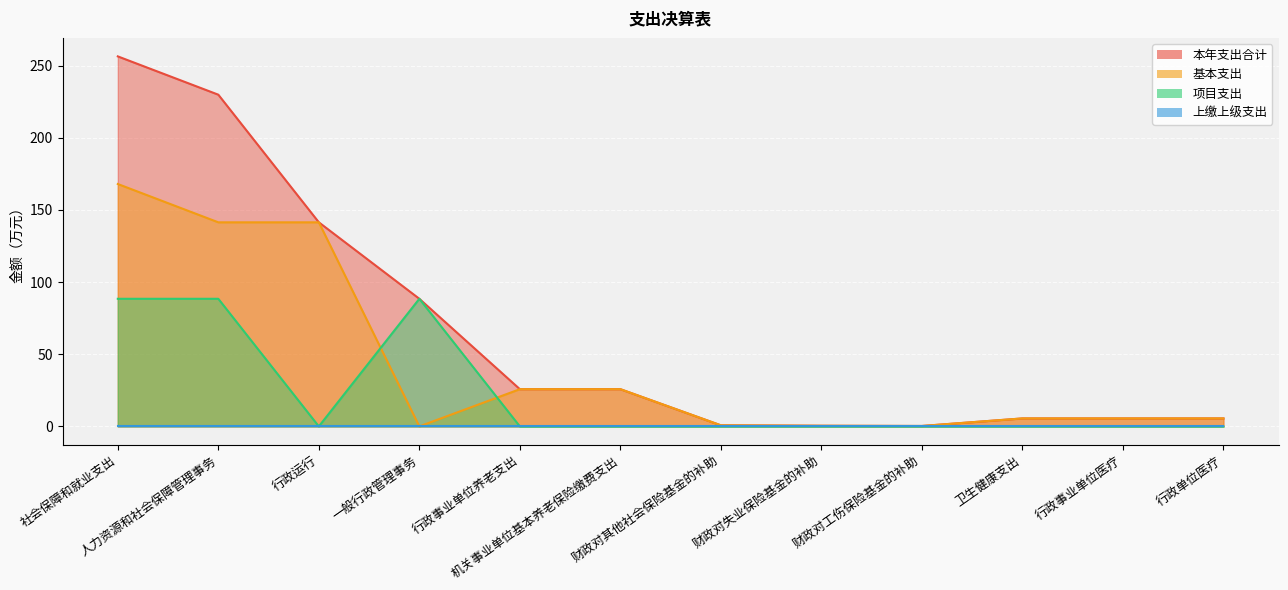

Which series has the largest total across all categories?

本年支出合计